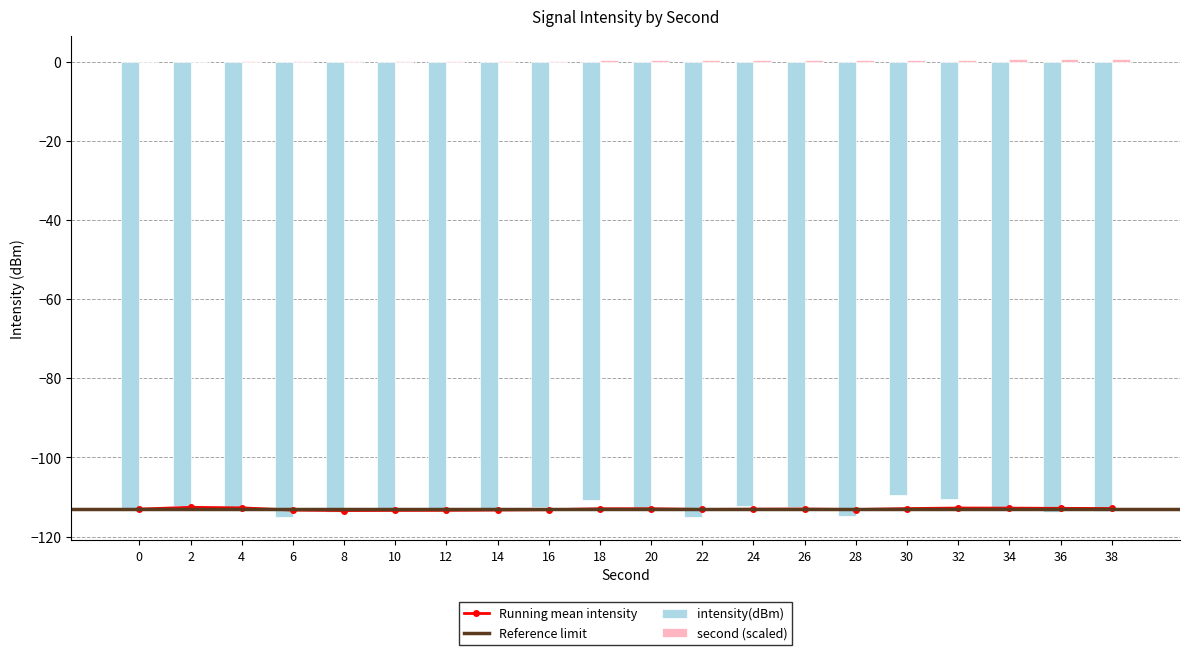

True or false: intensity(dBm) has a value of -153.4 at 14.

False